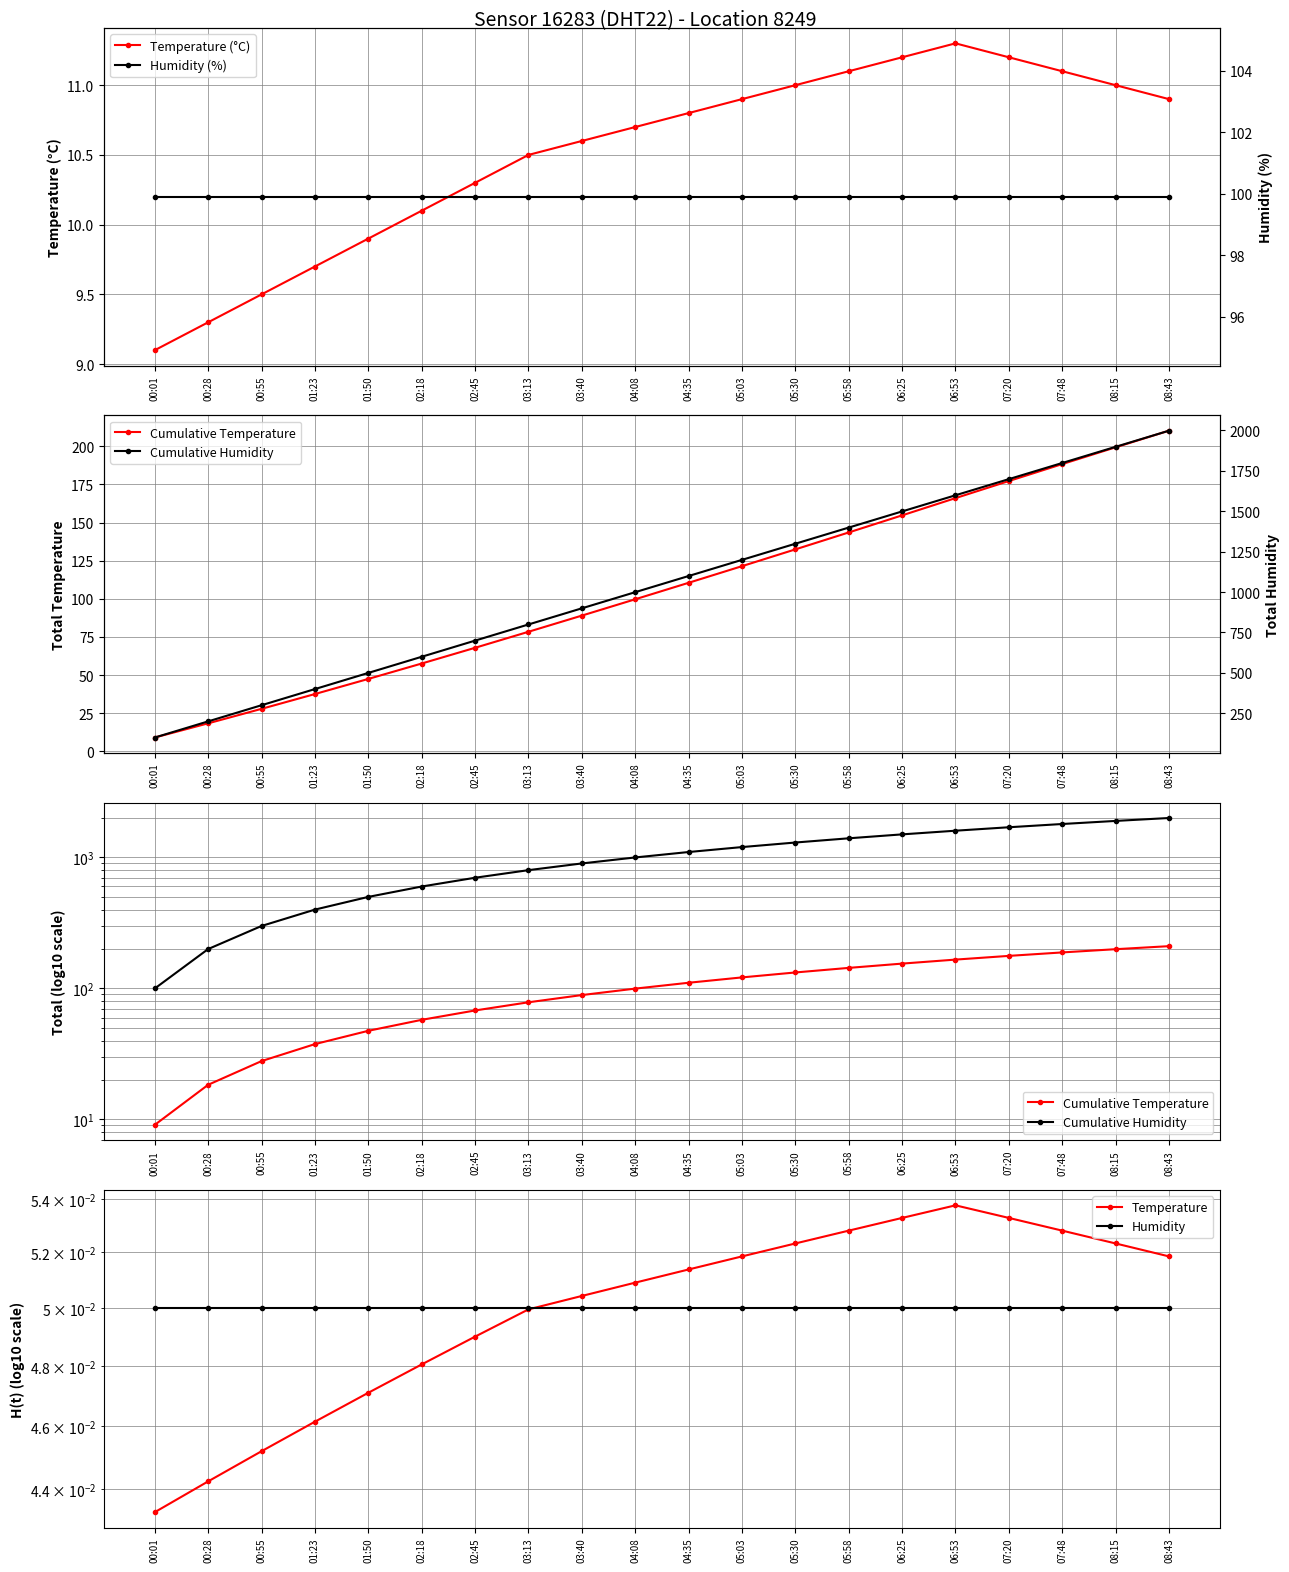

What is the label of the 13th point from the right?

03:13